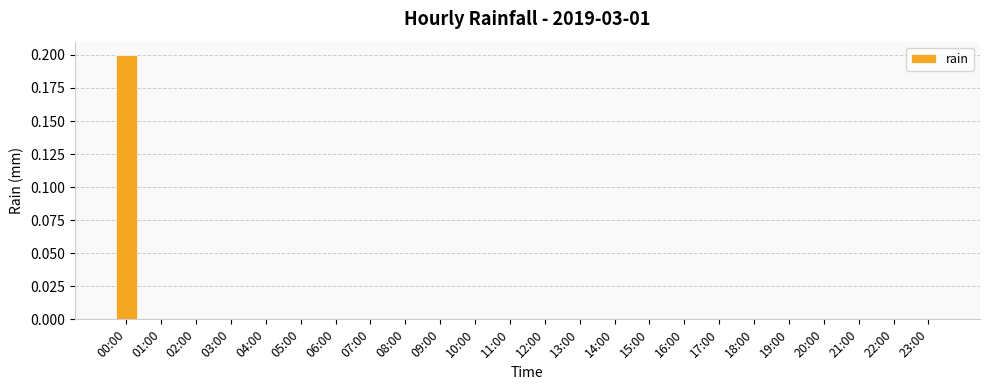

At which category does the chart reach its peak across all series?

00:00